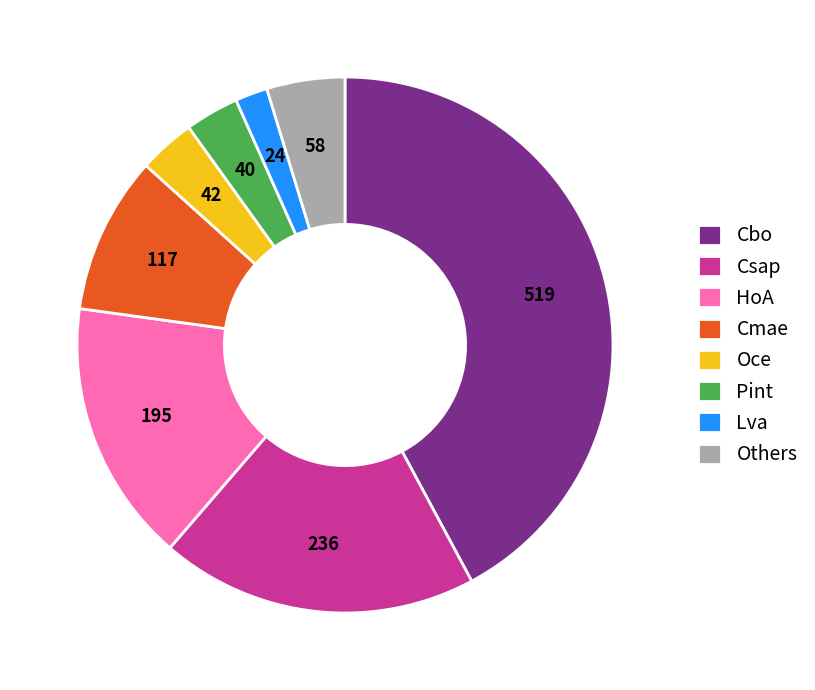

Is there any slice that represents more than half of the pie?

No